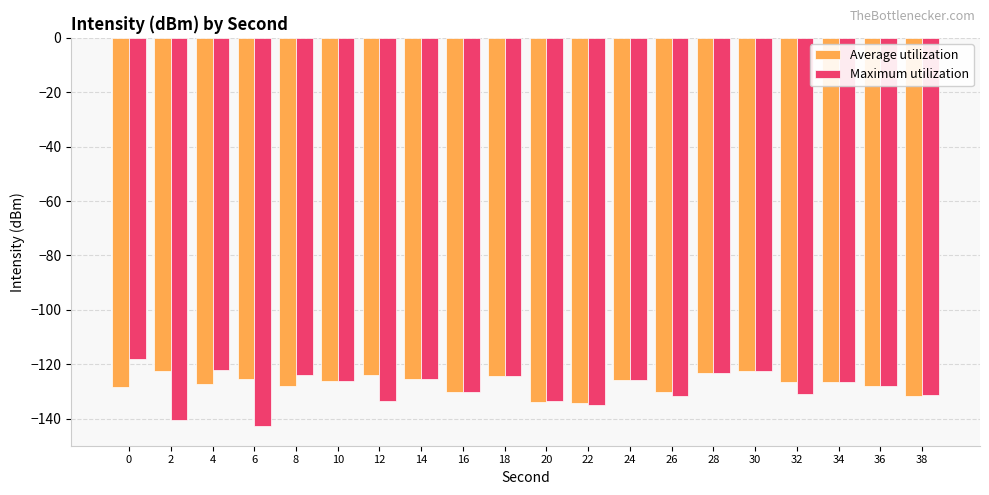

What is the greatest value displayed?

-118.0